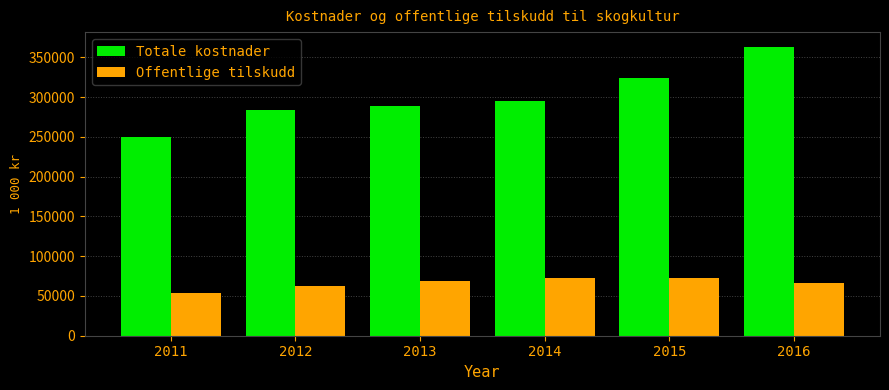

How many bars are there in total?

12